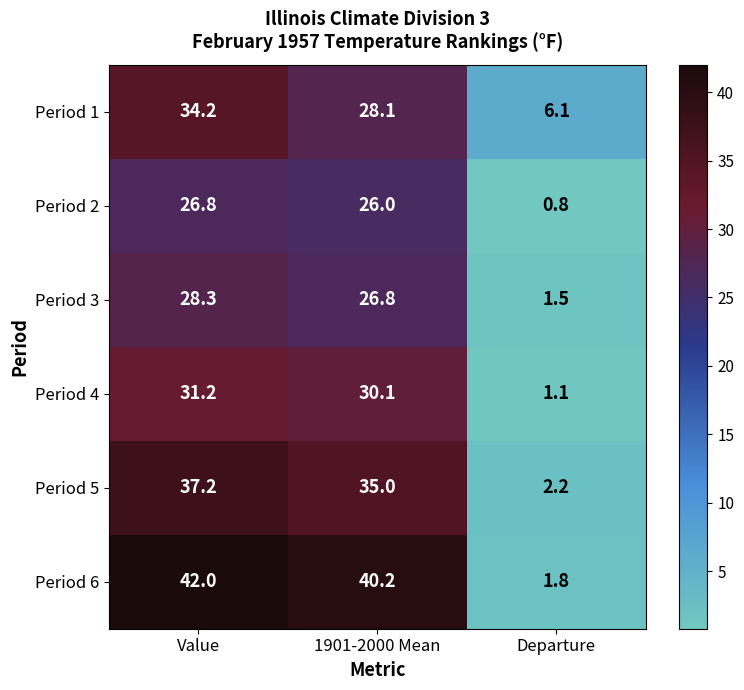

True or false: Period 1 has a value of 9.2 at Departure.

False